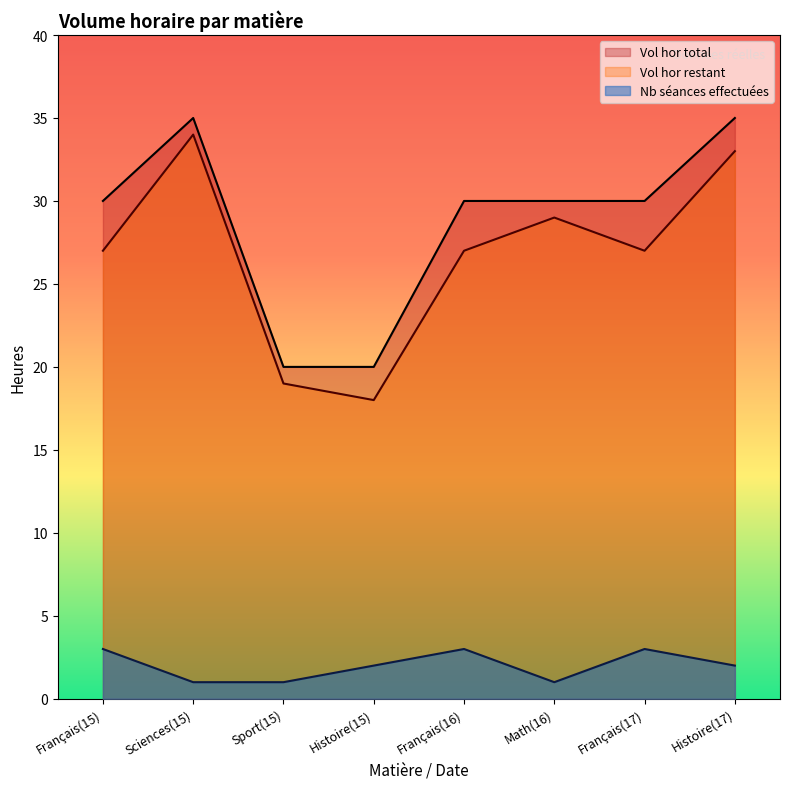

Where does the Vol hor total series first go above 30?

Sciences(15)